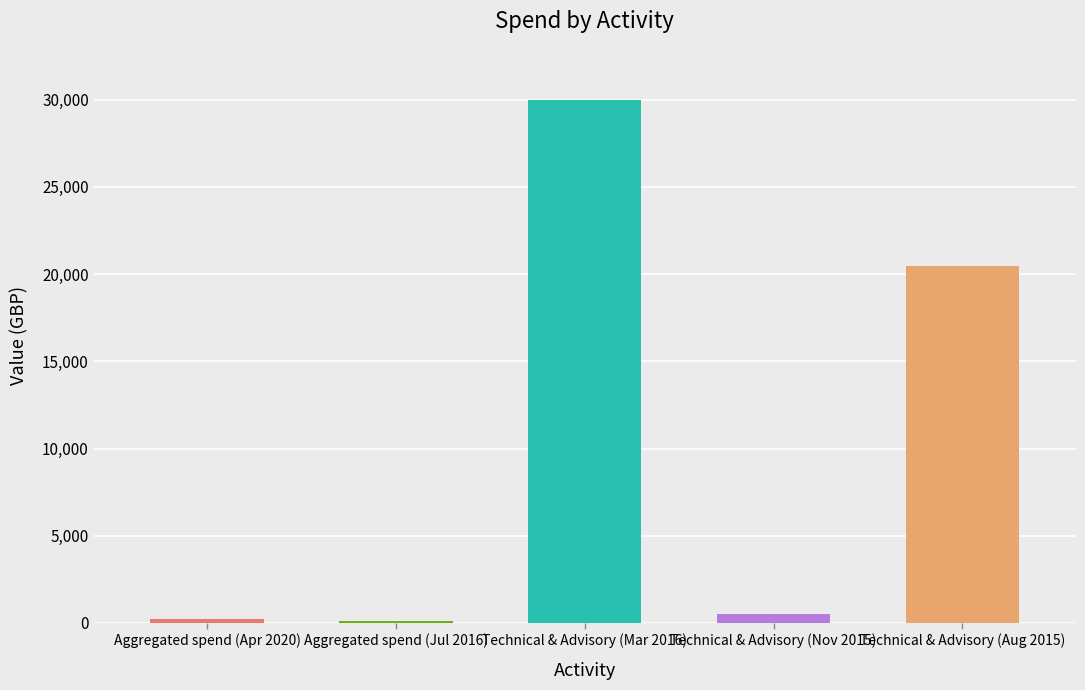

What is the change in value from Technical & Advisory (Mar 2016) to Technical & Advisory (Aug 2015)?

-9521